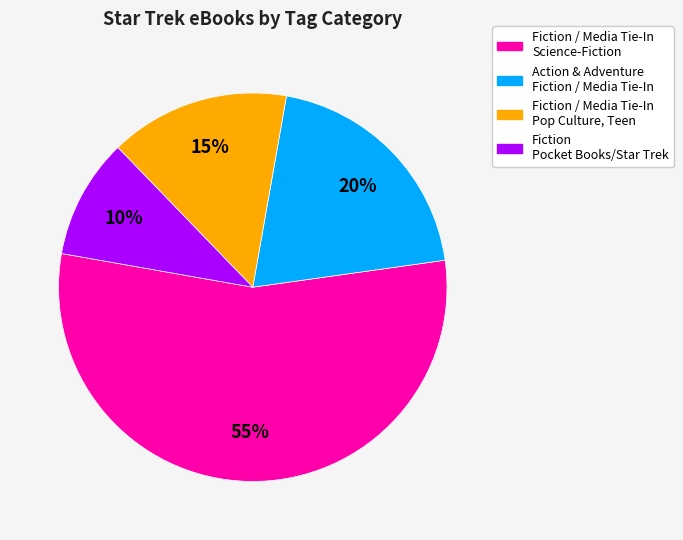

Which has a higher value, Fiction / Media Tie-In Pop Culture, Teen or Fiction / Media Tie-In Science-Fiction?

Fiction / Media Tie-In Science-Fiction